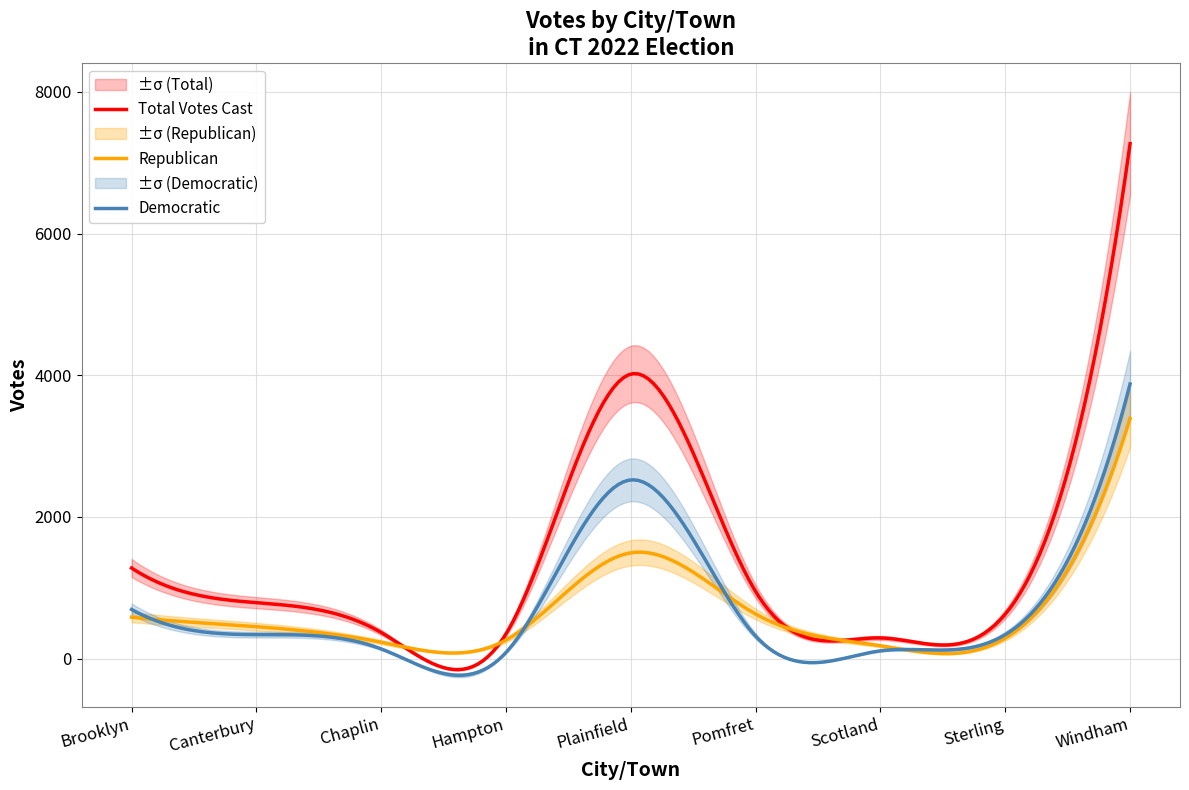

What is the label of the 1st point from the left?

Brooklyn